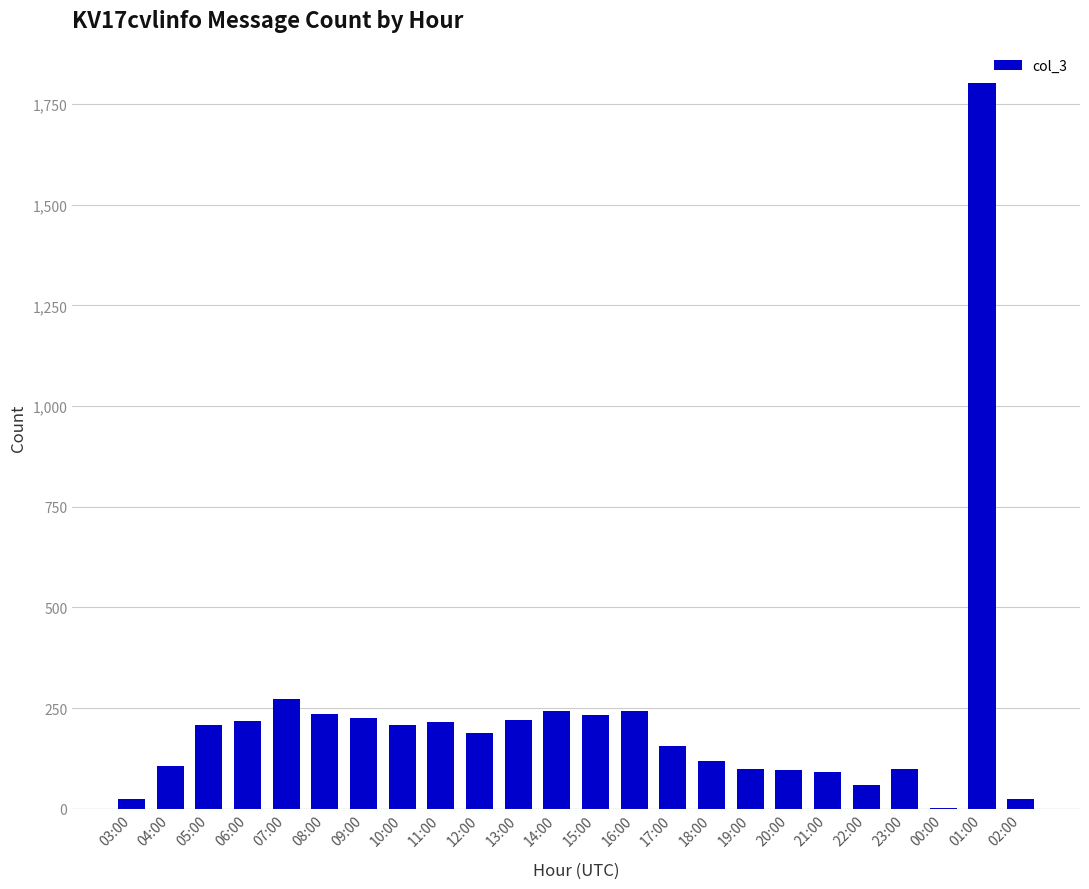

What is the change in value from 14:00 to 17:00?

-86